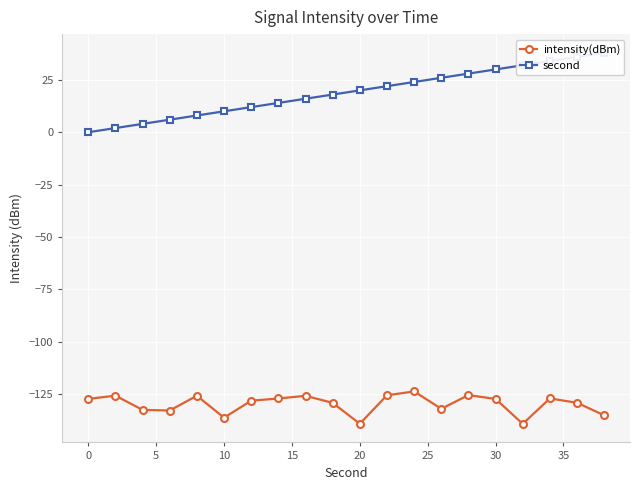

How many lines are shown in the chart?

2